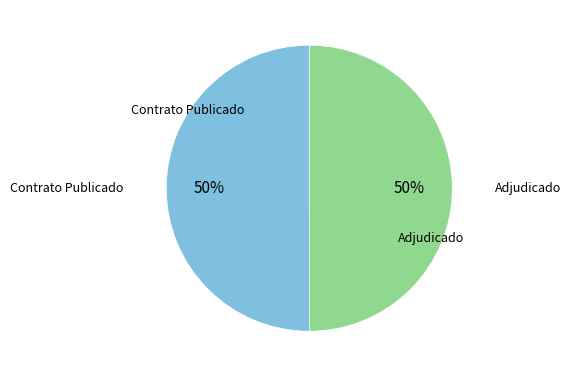

How many segments does this pie chart have?

2